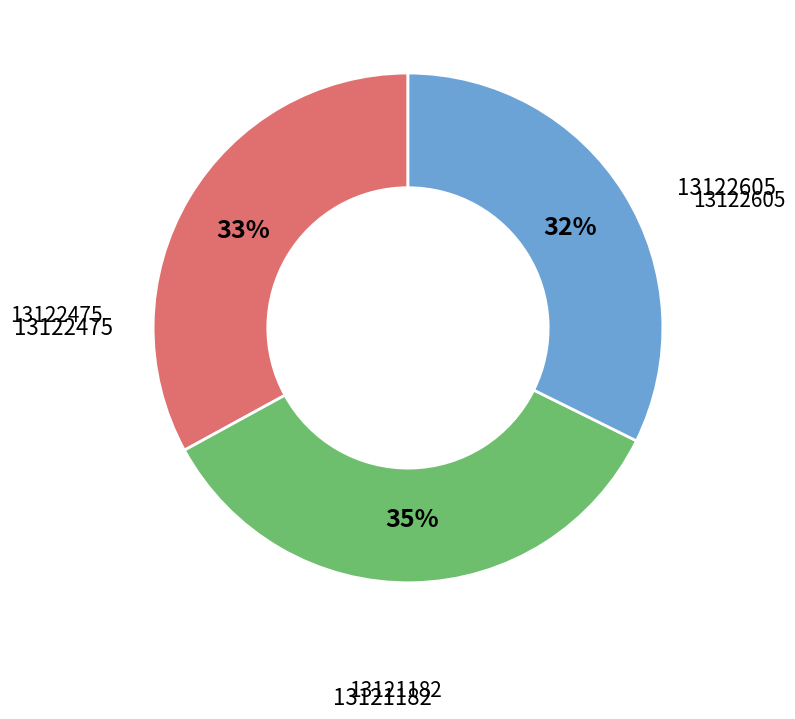

To the nearest percent, what is the average slice percentage?

33%